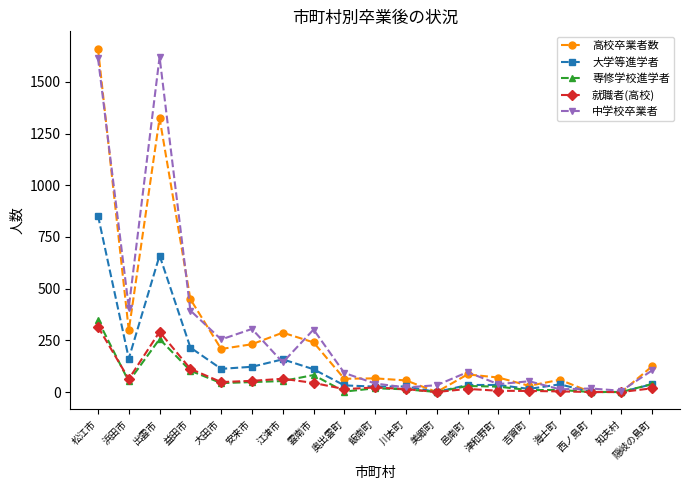

Which series has the widest spread of values?

高校卒業者数